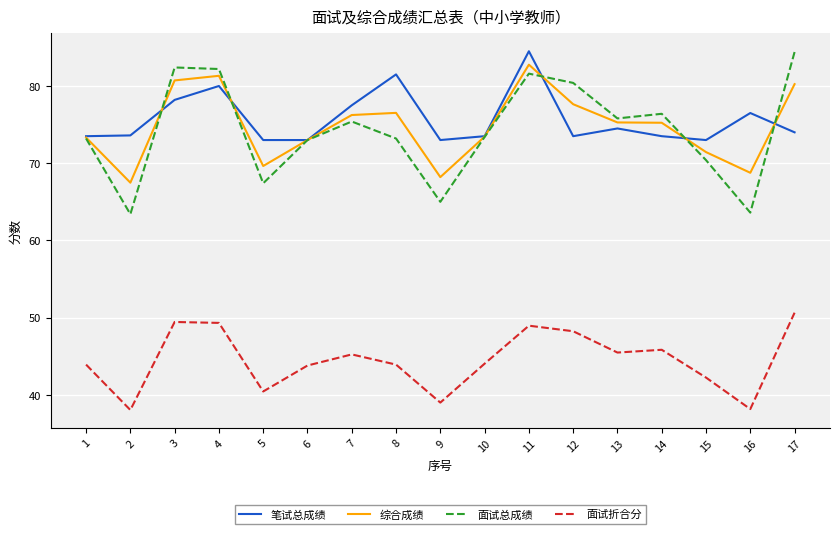

At how many categories does at least one series exceed 50?

17